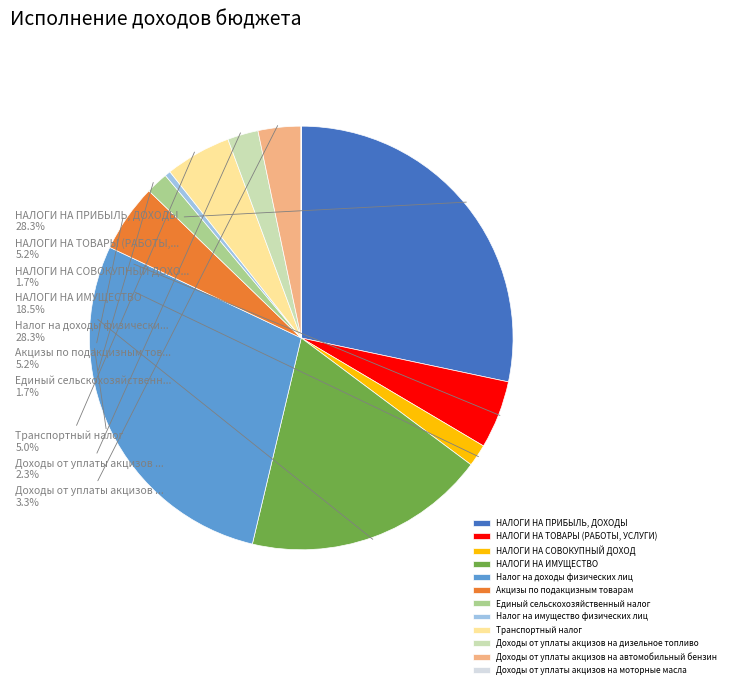

To the nearest percent, what is the difference between the largest and smallest slice percentages?

28%